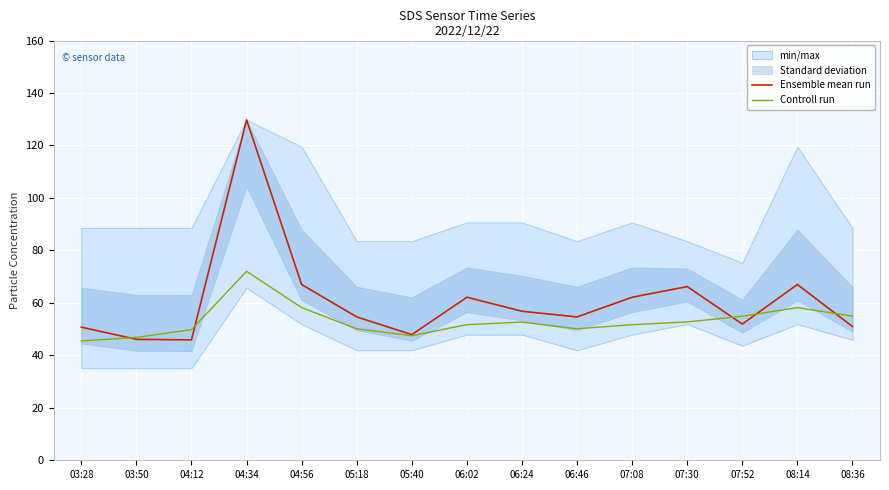

What is the sum of the Ensemble mean run values at 06:24 and 04:12?

102.7